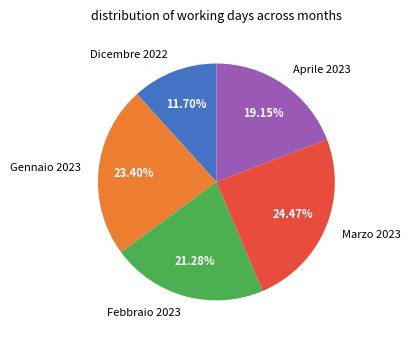

Which slice is the smallest?

Dicembre 2022